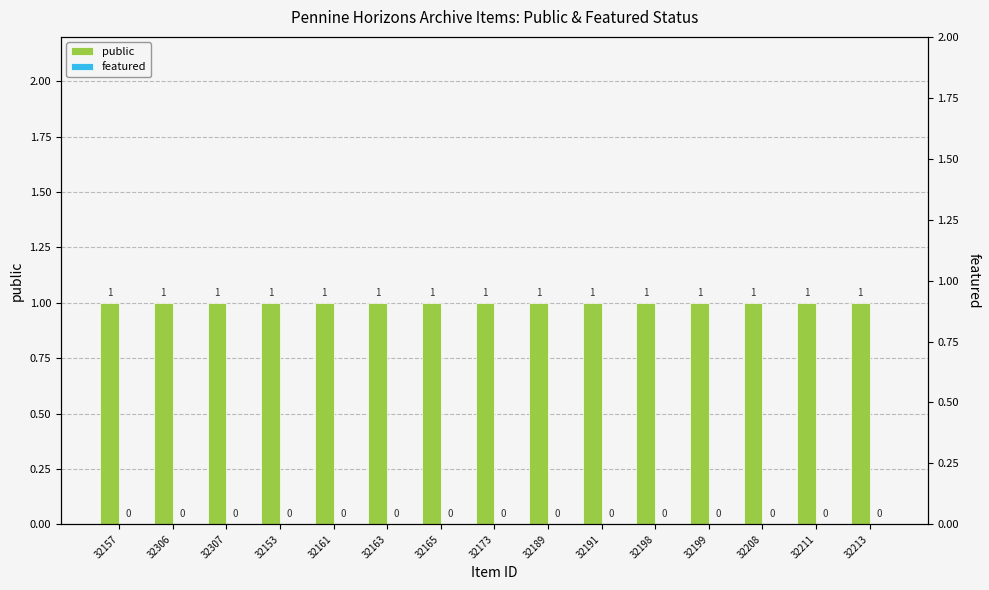

Which series has the largest range (max minus min)?

public